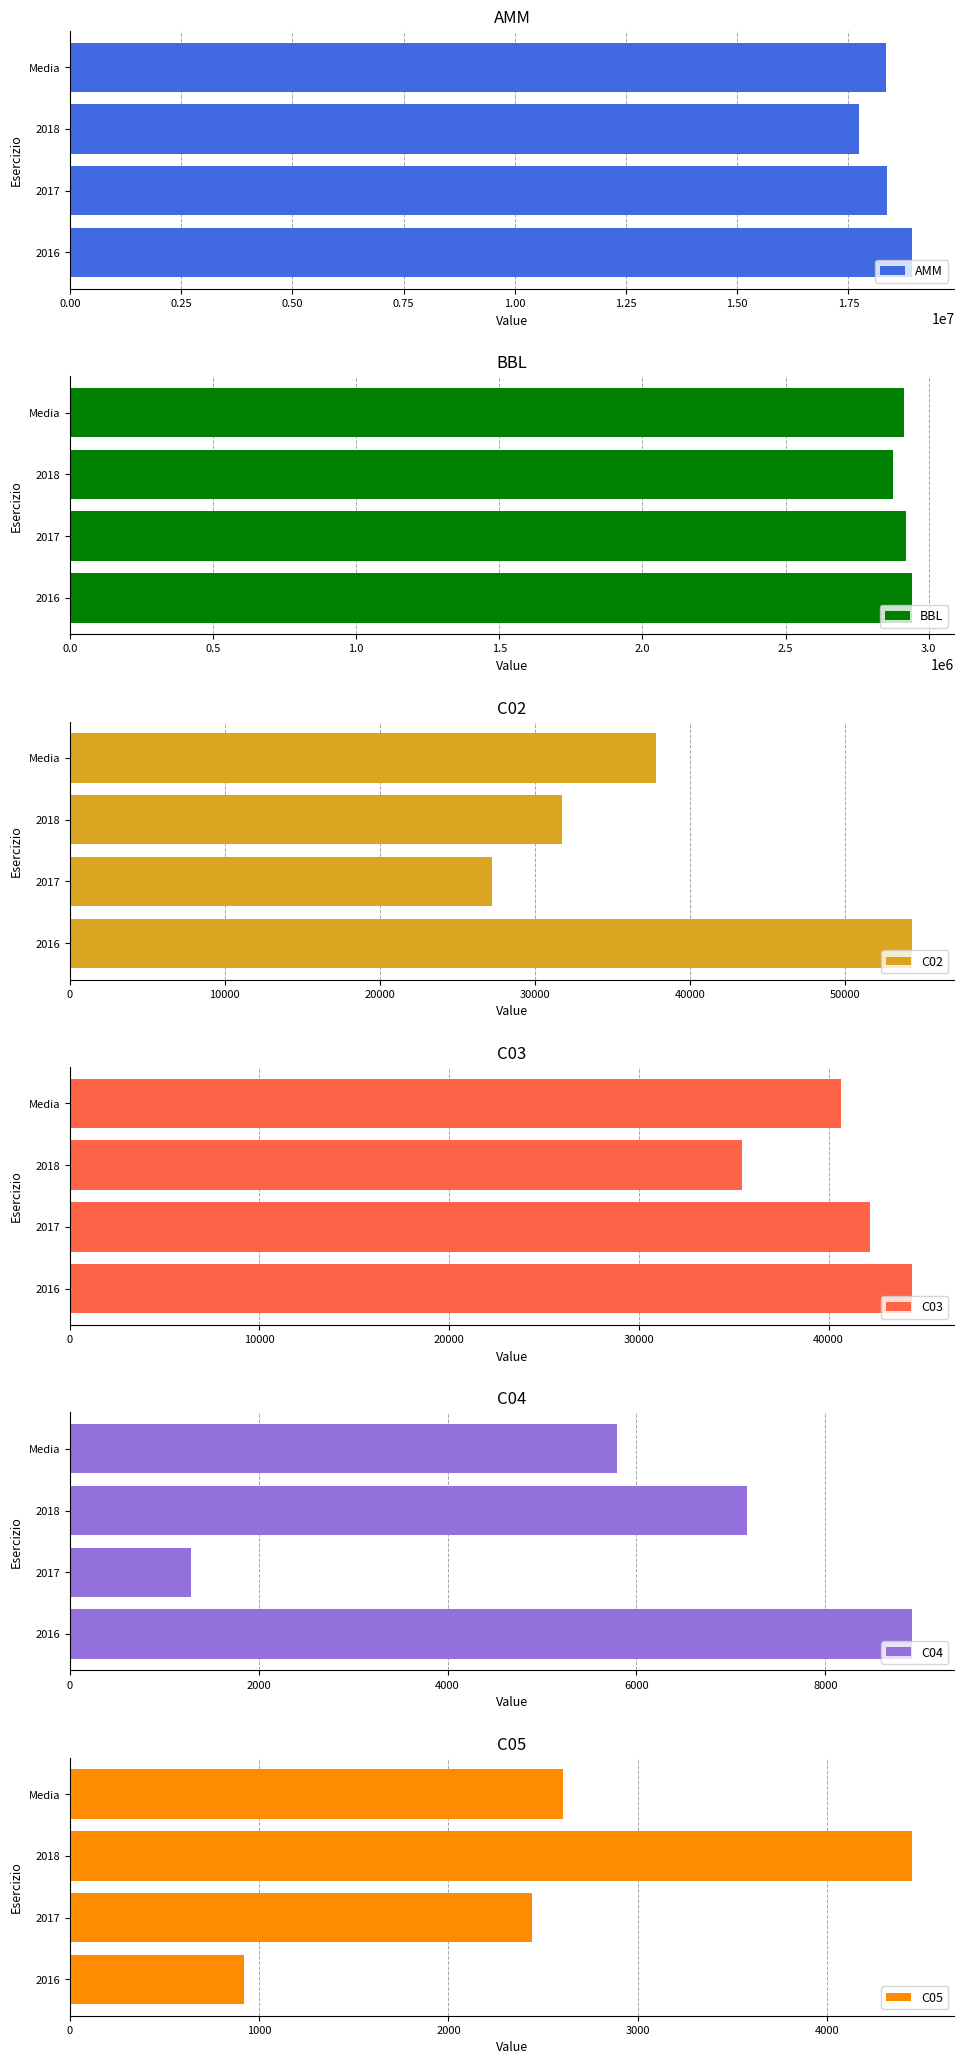

Count the number of data series in this chart.

6